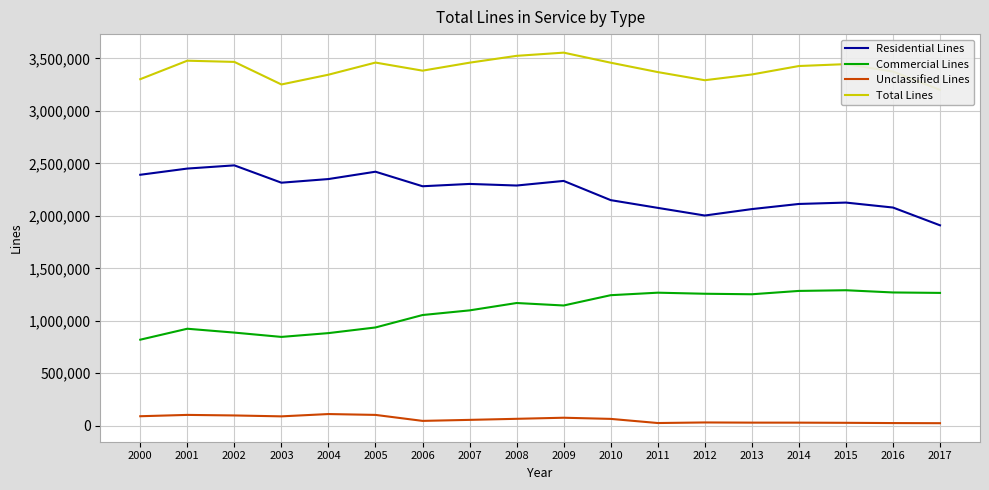

What is the value of the Commercial Lines point at the 9th from the left?

1169557.0